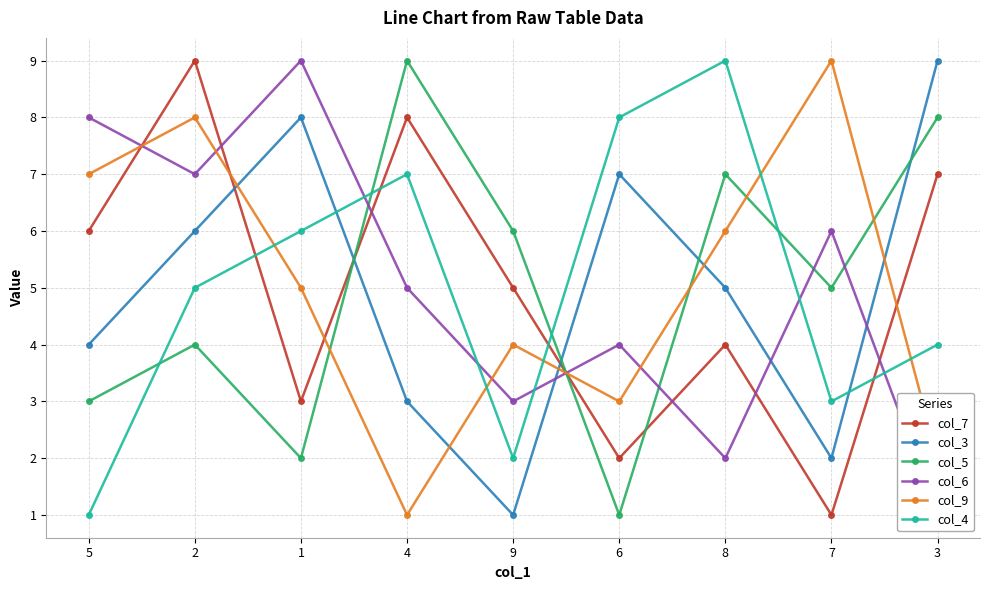

Which series has the widest spread of values?

col_7